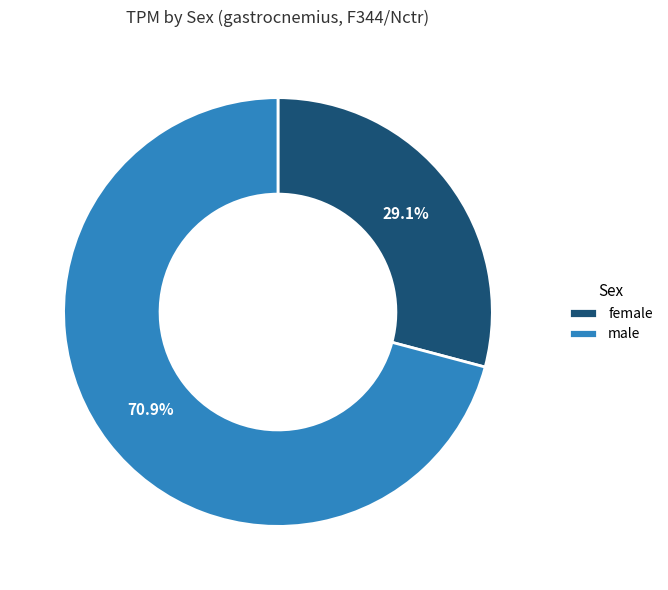

How many segments does this pie chart have?

2